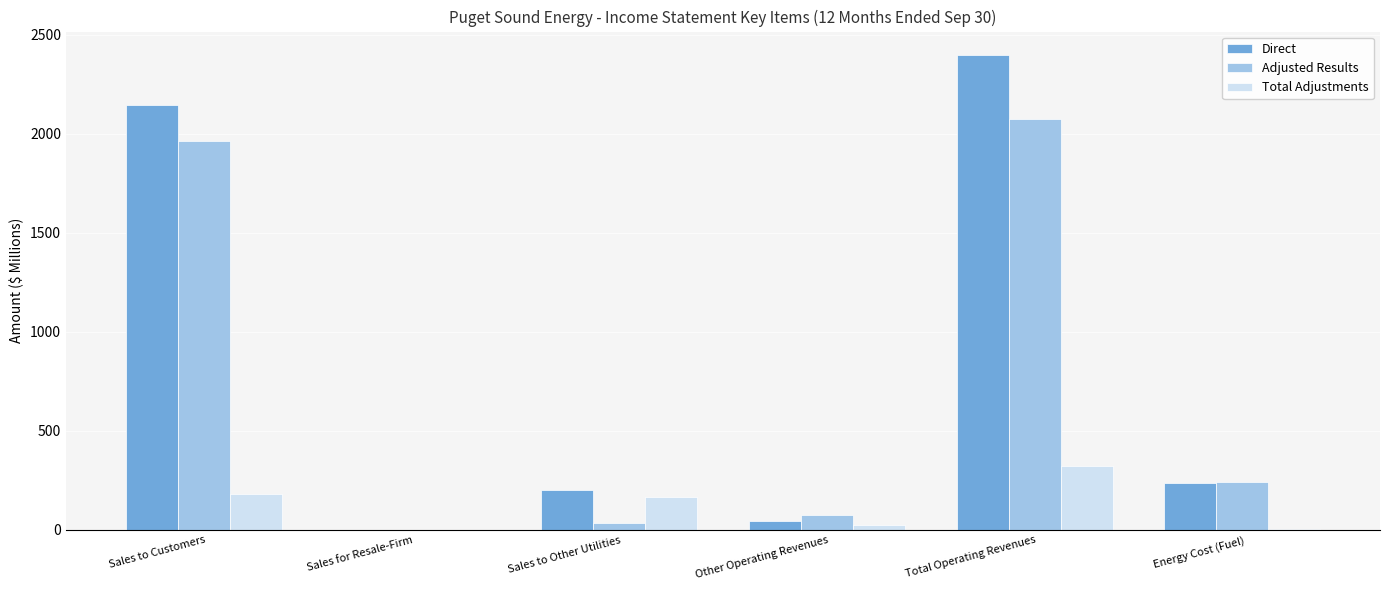

Which label corresponds to the largest value in the chart?

Total Operating Revenues